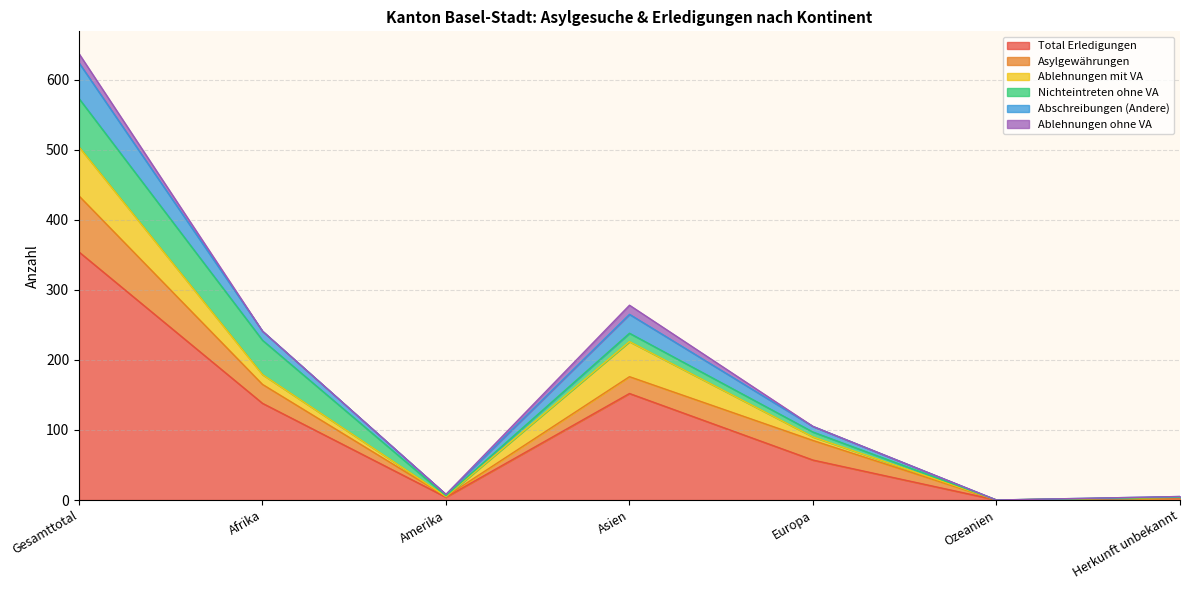

True or false: Asylgewährungen and Ablehnungen ohne VA cross at least once.

False